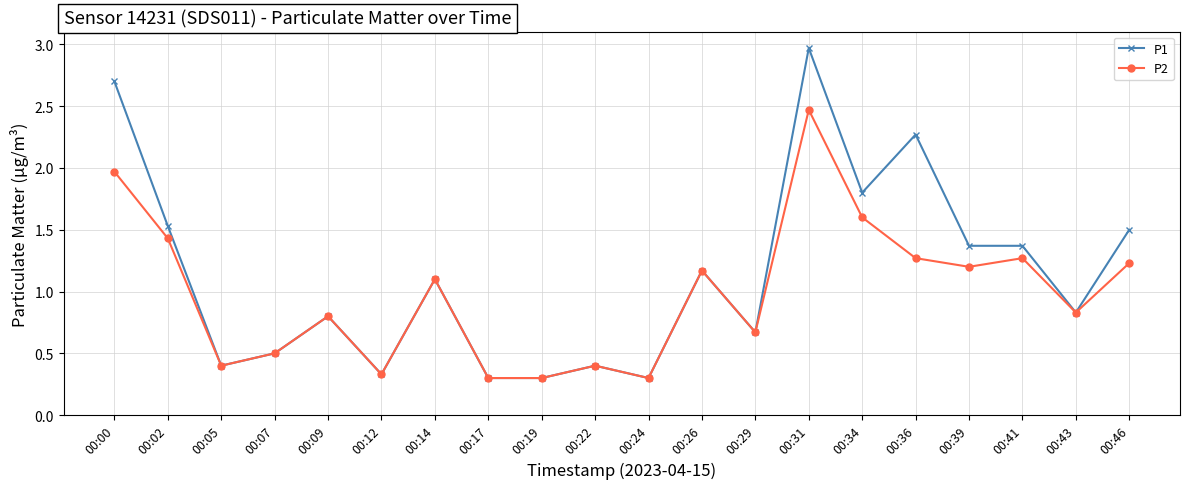

True or false: P2 has a value of 0.3 at 00:17.

True